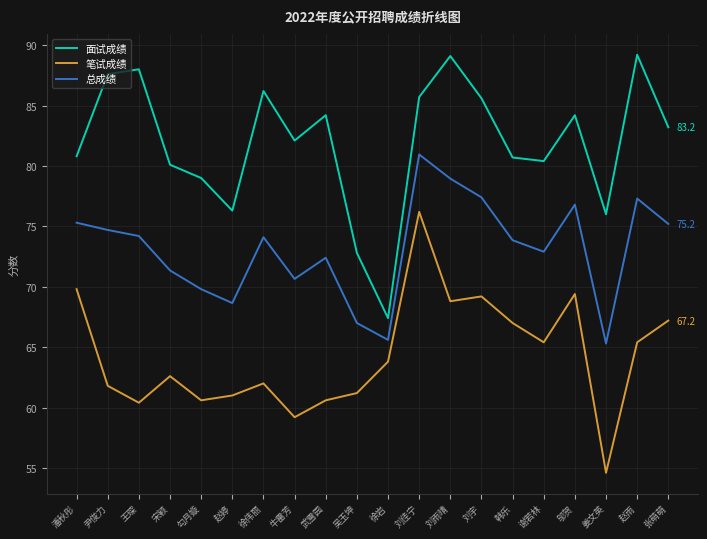

True or false: 总成绩 and 笔试成绩 cross at least once.

False